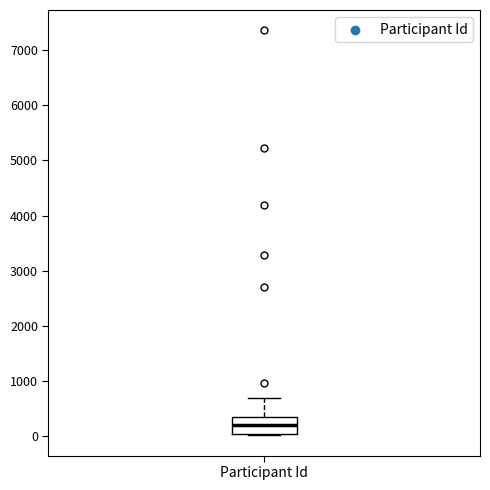

Where does the median line of the box for Participant Id sit on the y-axis? The values are not printed on the chart, so give them approximately, as read against the axis.

200